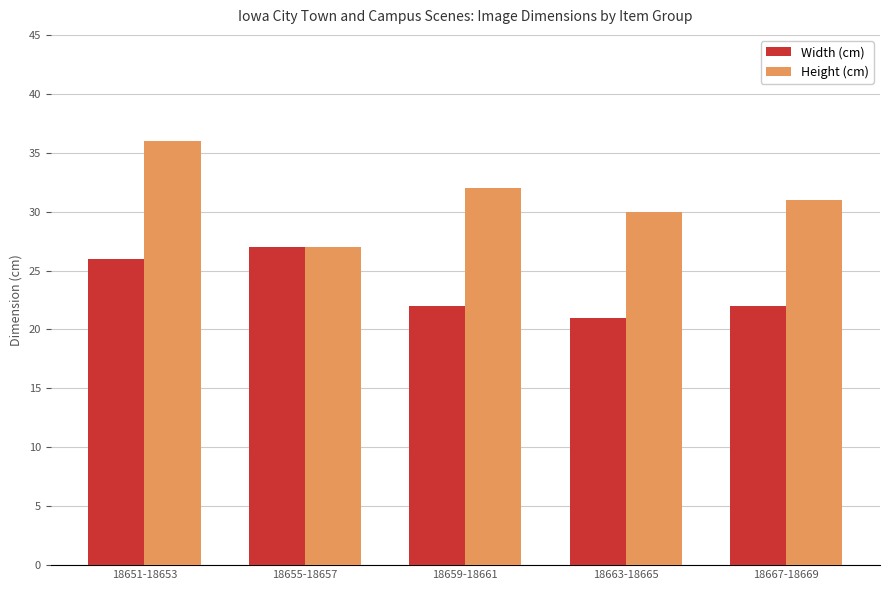

Is the value of Width (cm) at 18663-18665 greater than the value of Height (cm) at 18659-18661?

No